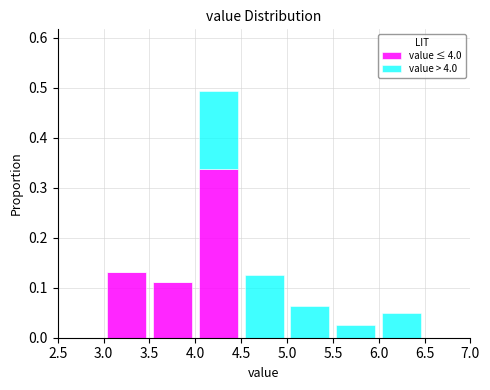

Which range on the x-axis has the tallest stacked bar (by total height)?

4.0 to 4.5